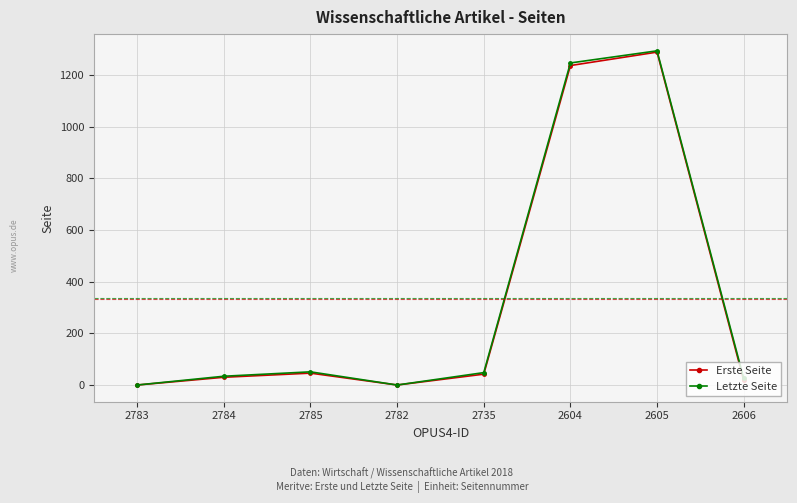

What position from the right is 2783?

8